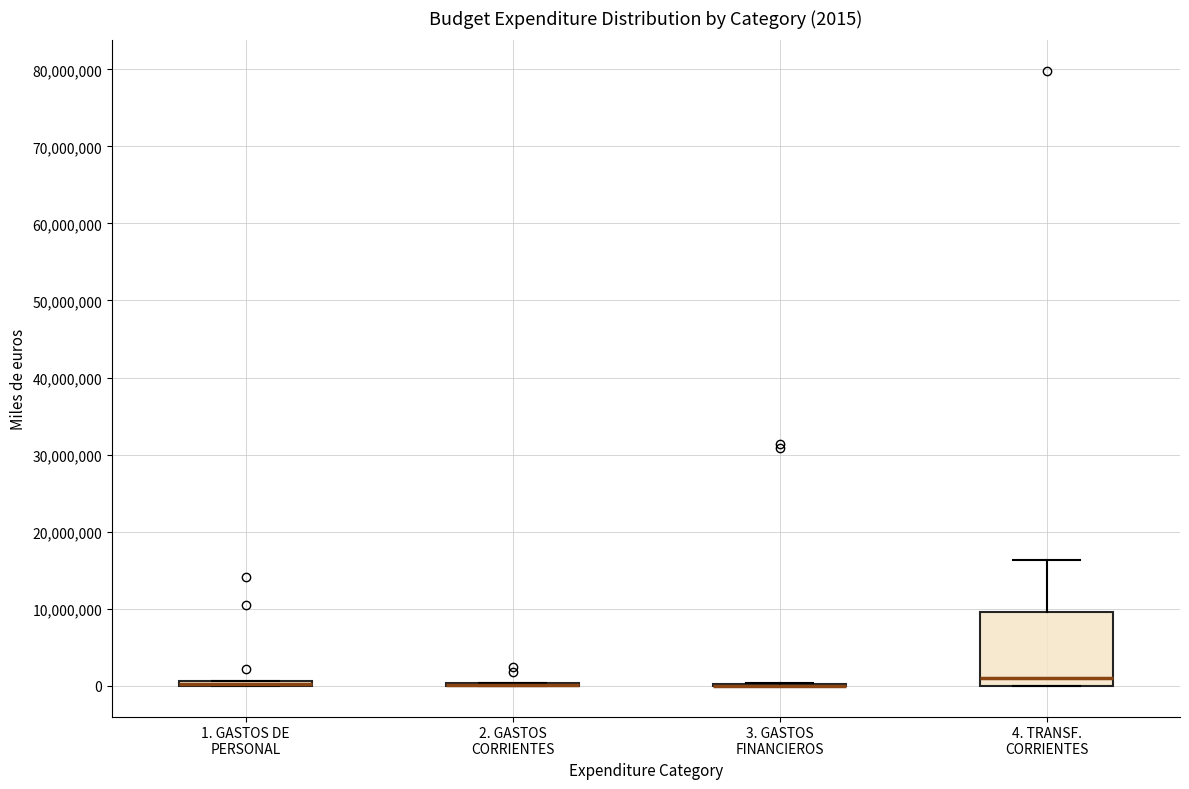

Comparing the boxes themselves (not the whiskers), which one is the tallest?

4. TRANSF. CORRIENTES